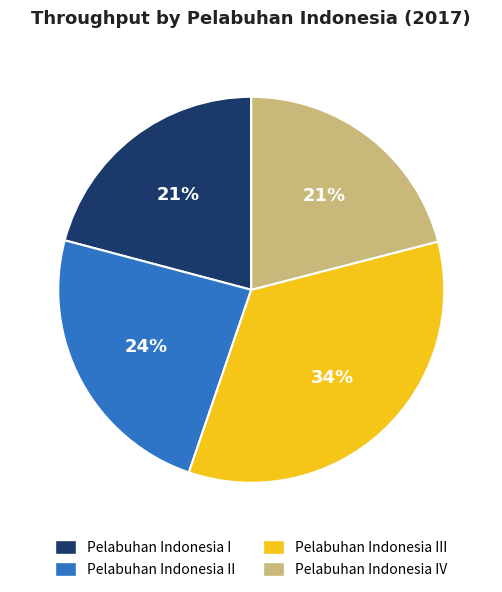

To the nearest percent, what is the difference between the largest and smallest slice percentages?

13%